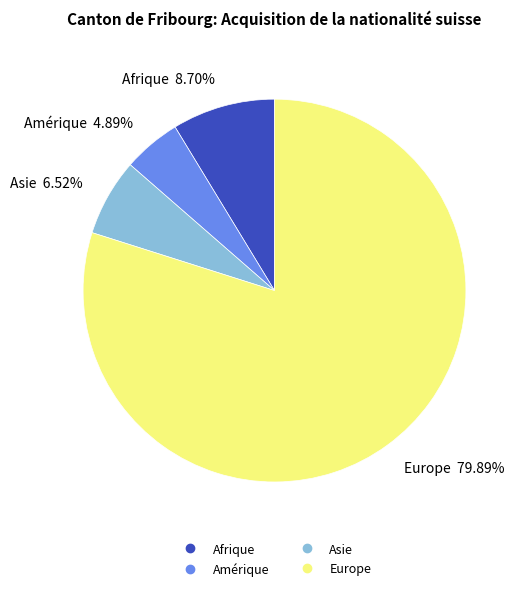

Does any single category account for the majority?

Yes